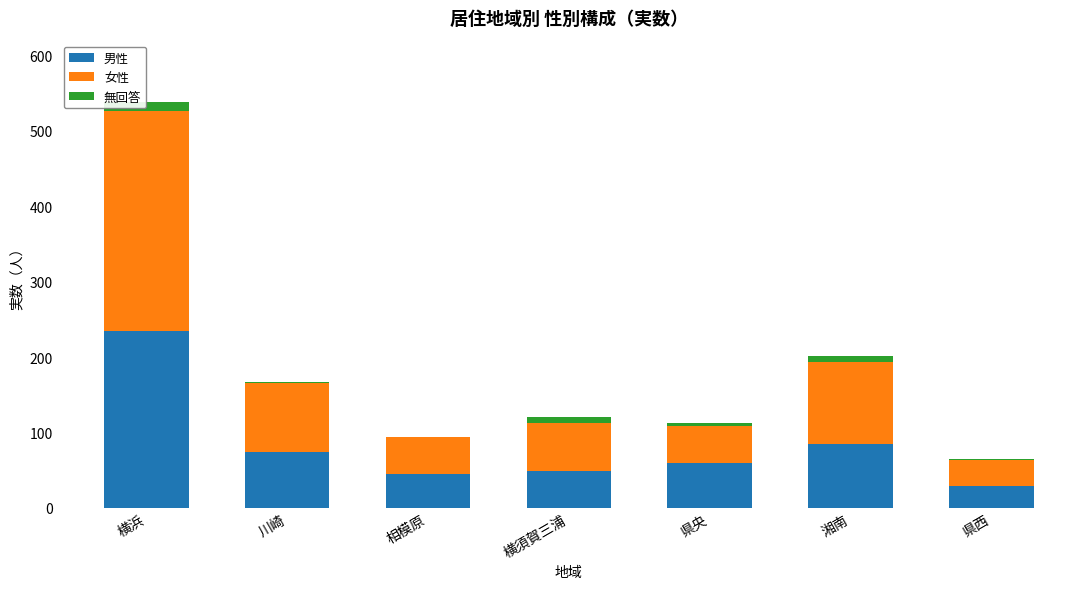

How many bars are there in each group?

3